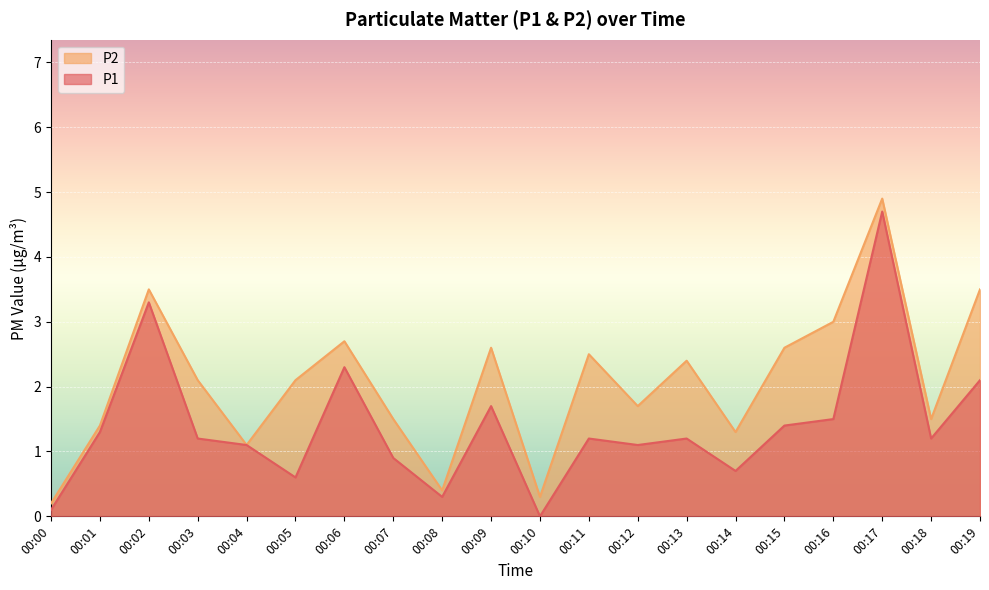

In P1, how many points are lower than both neighbors (excluding endpoints)?

6